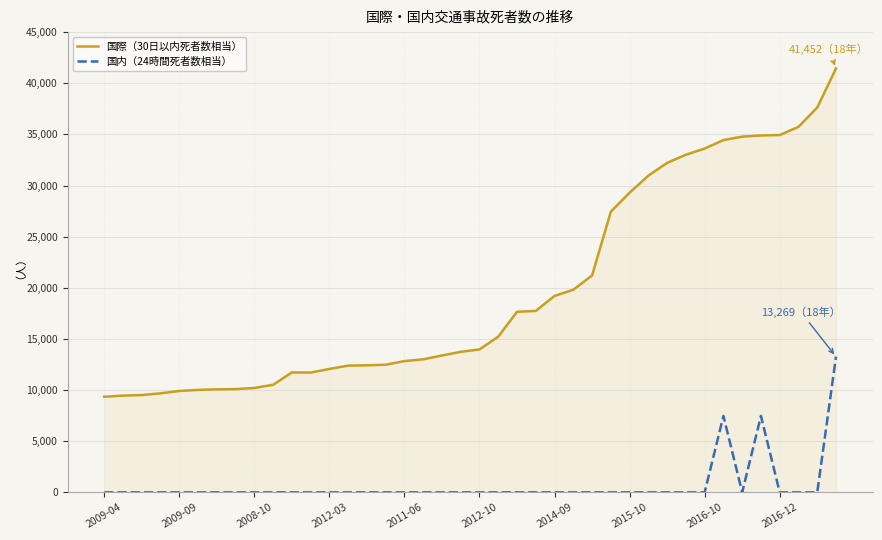

List the series in order of their overall mean, highest first.

国際（30日以内死者数相当）, 国内（24時間死者数相当）